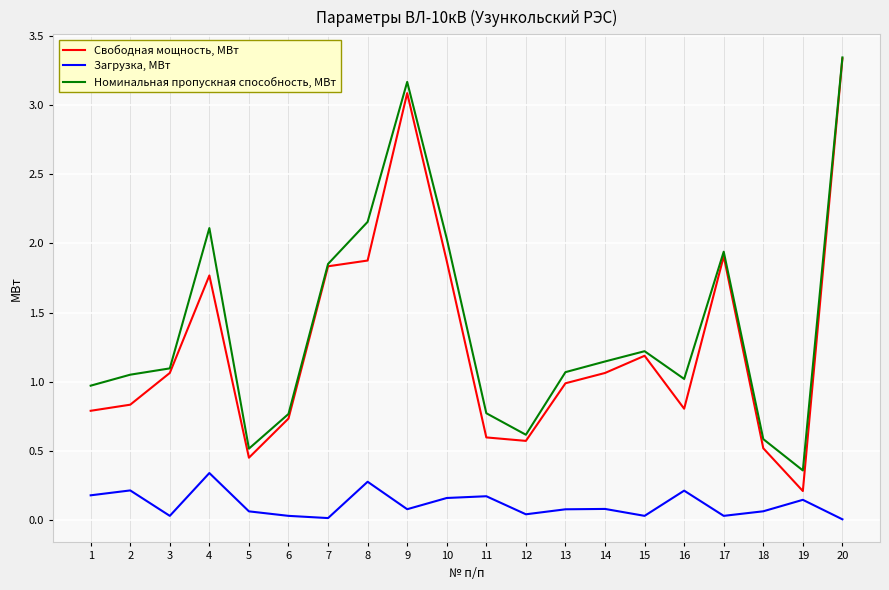

Which series has the largest total across all categories?

Номинальная пропускная способность, МВт